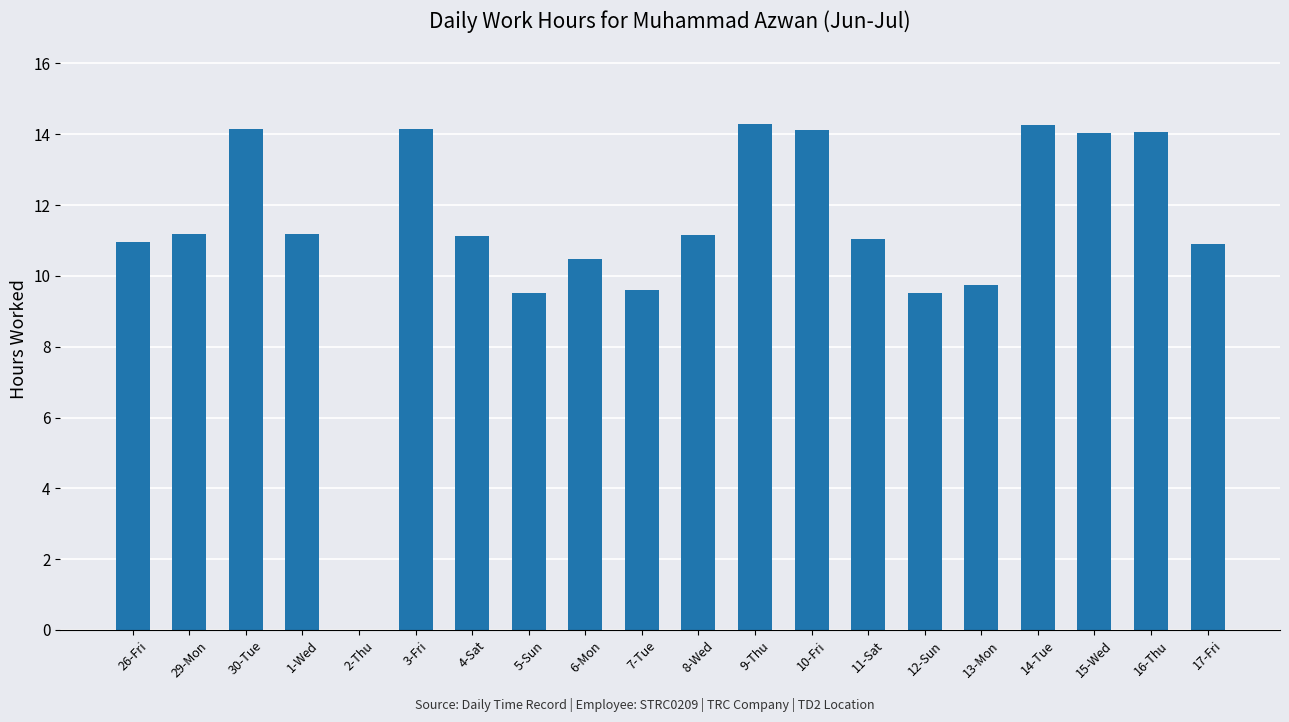

What is the sum of the values at 6-Mon and 14-Tue?

24.7